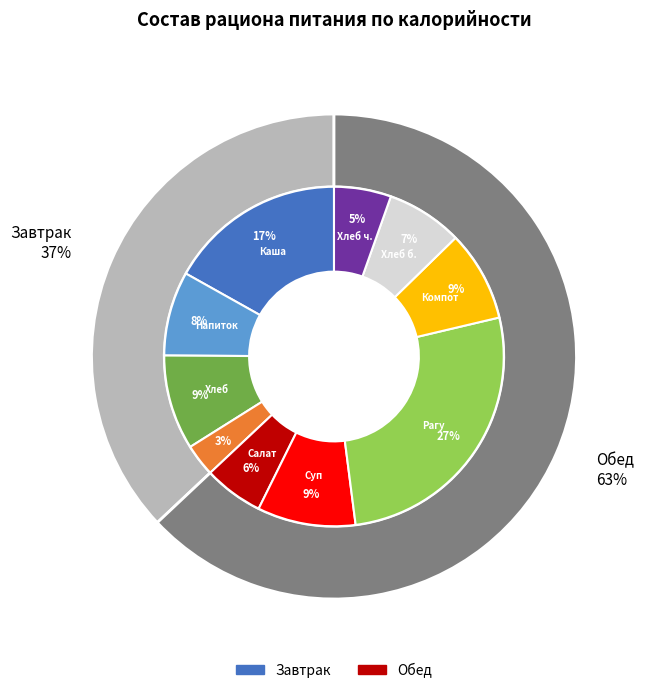

How many segments does this pie chart have?

10